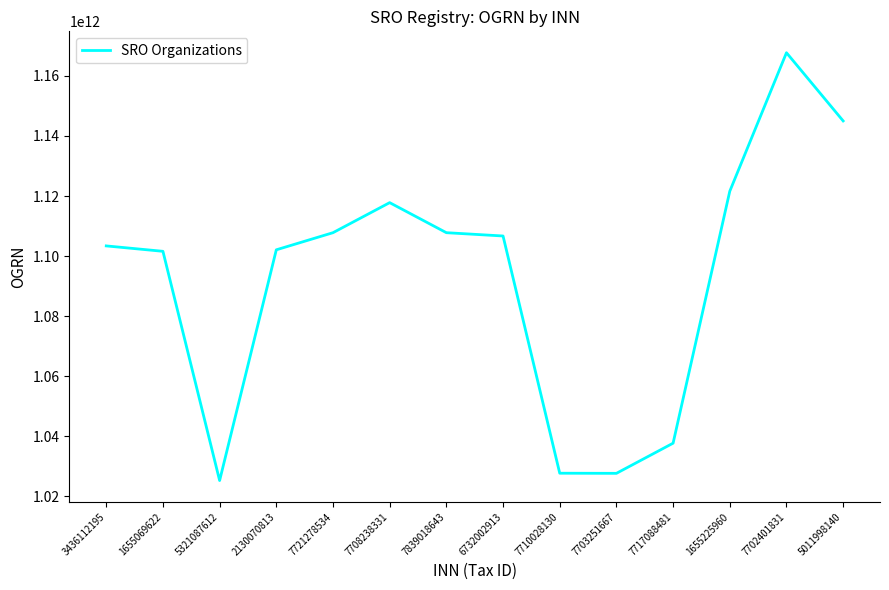

The value at 5011998140 is 1145000005391. True or false?

True